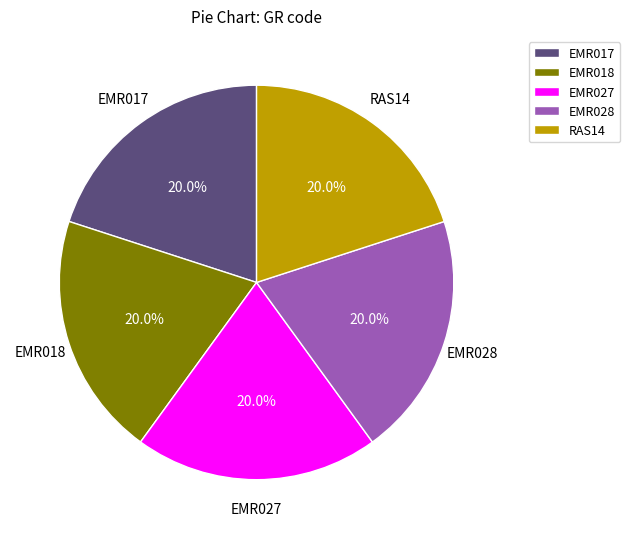

What percentage is NOT represented by EMR018?

80.0%